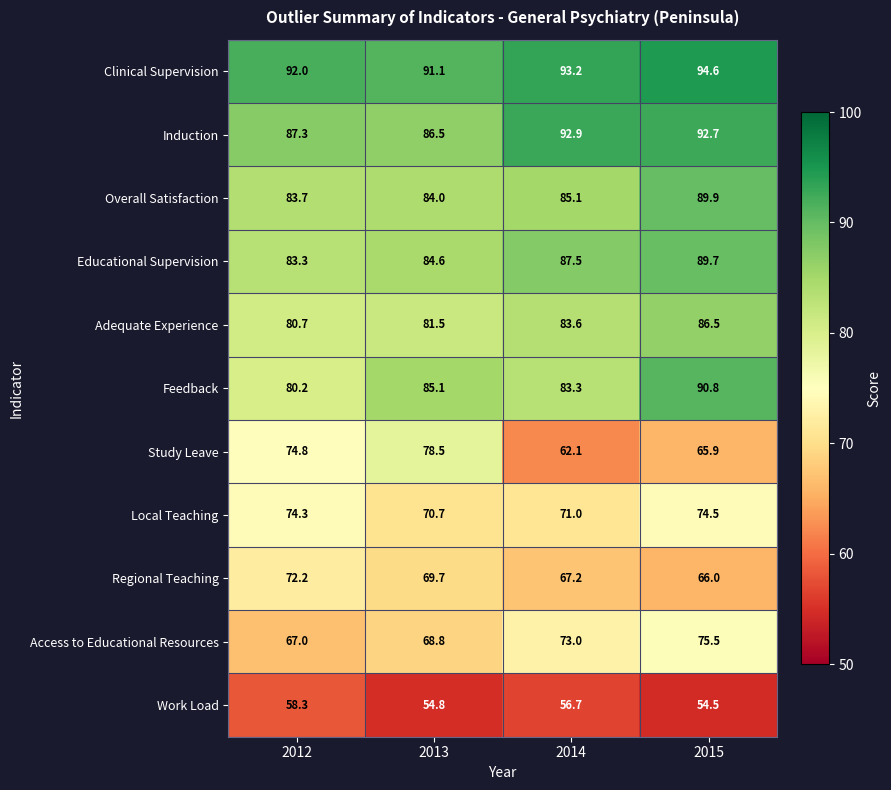

Between 2012 and 2014, which series saw the biggest shift?

Study Leave